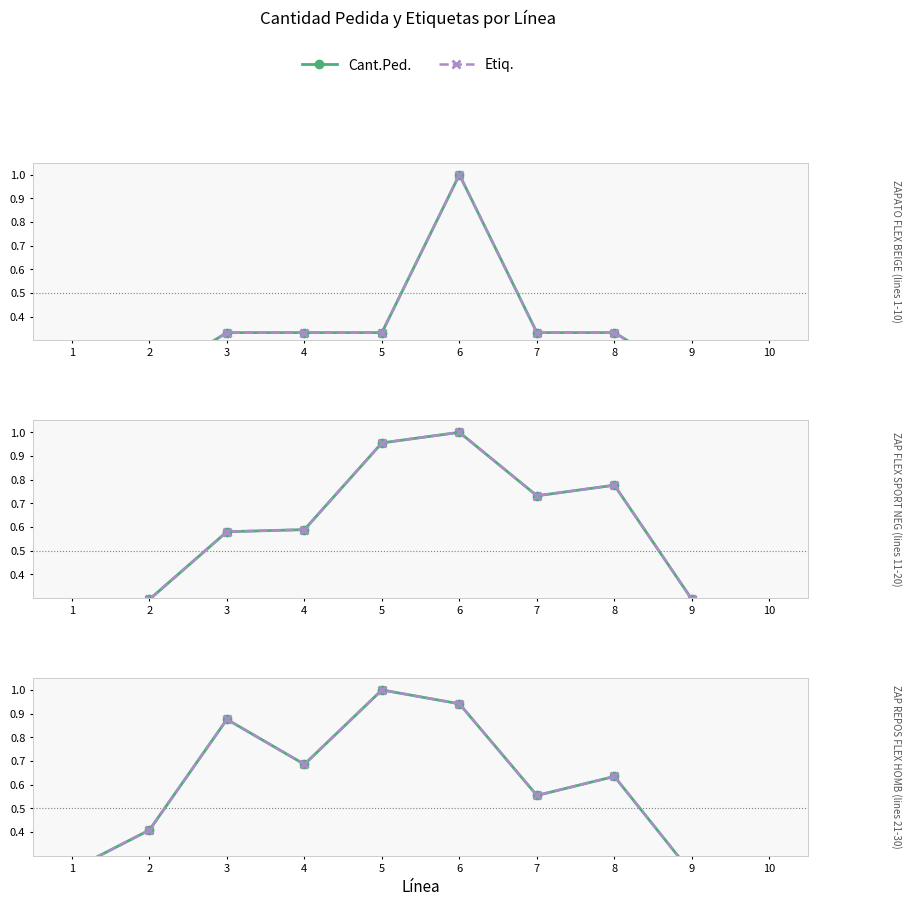

Reading left to right, extract all data points from this chart.

Cant.Ped.: 1=0.2	2=0.4	3=0.9	4=0.7	5=1.0	6=0.9	7=0.6	8=0.6	9=0.2	10=0.0
Etiq.: 1=0.2	2=0.4	3=0.9	4=0.7	5=1.0	6=0.9	7=0.6	8=0.6	9=0.2	10=0.0